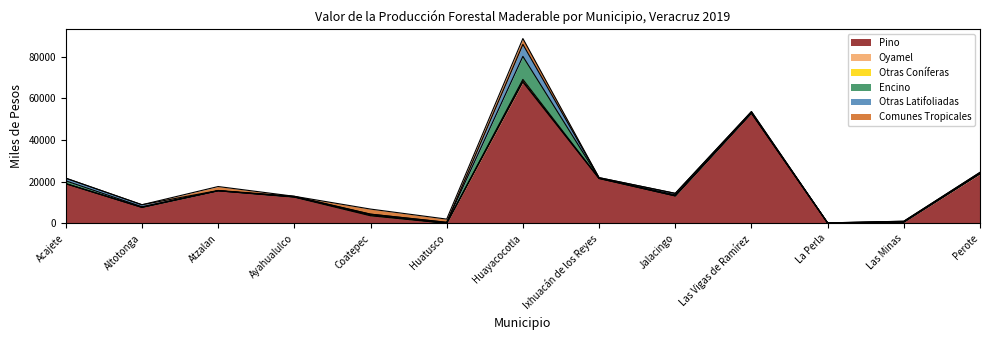

Count the number of data series in this chart.

6